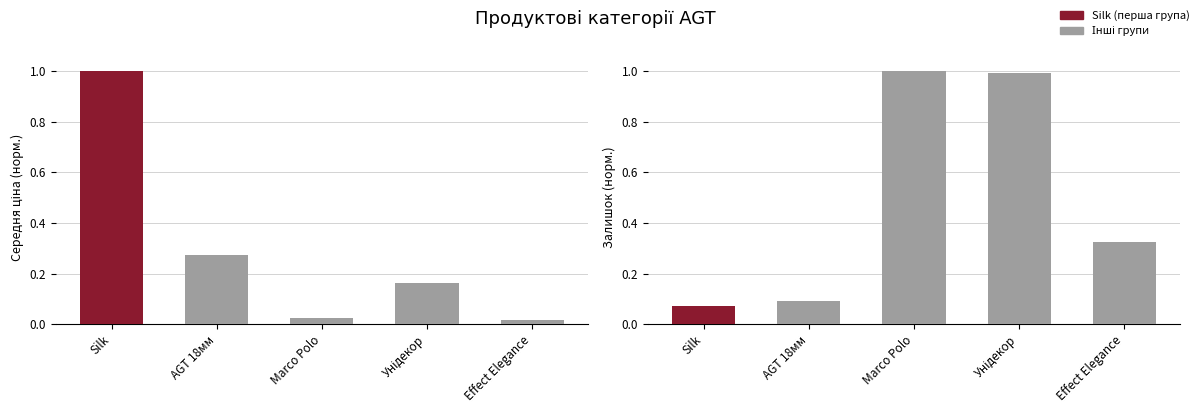

At which label is Ціна (норм.) closest to 0?

Effect Elegance